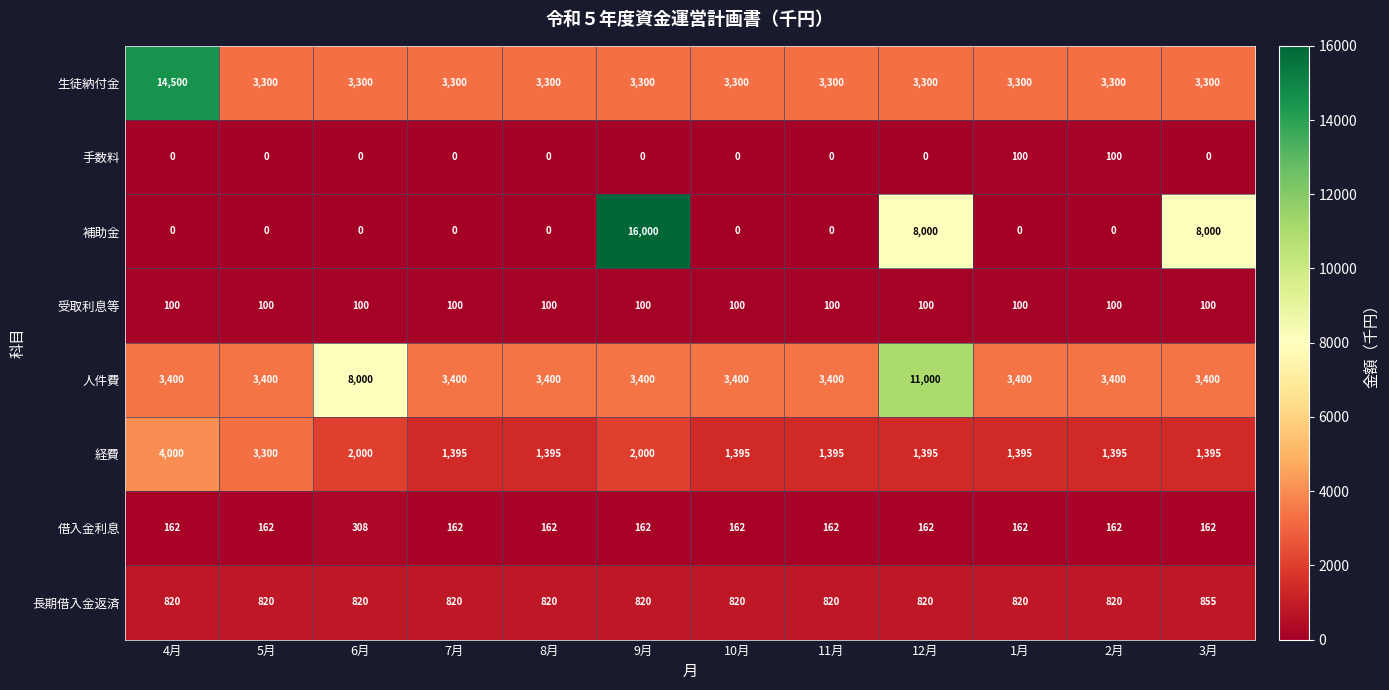

At how many categories does at least one series exceed 13174?

2